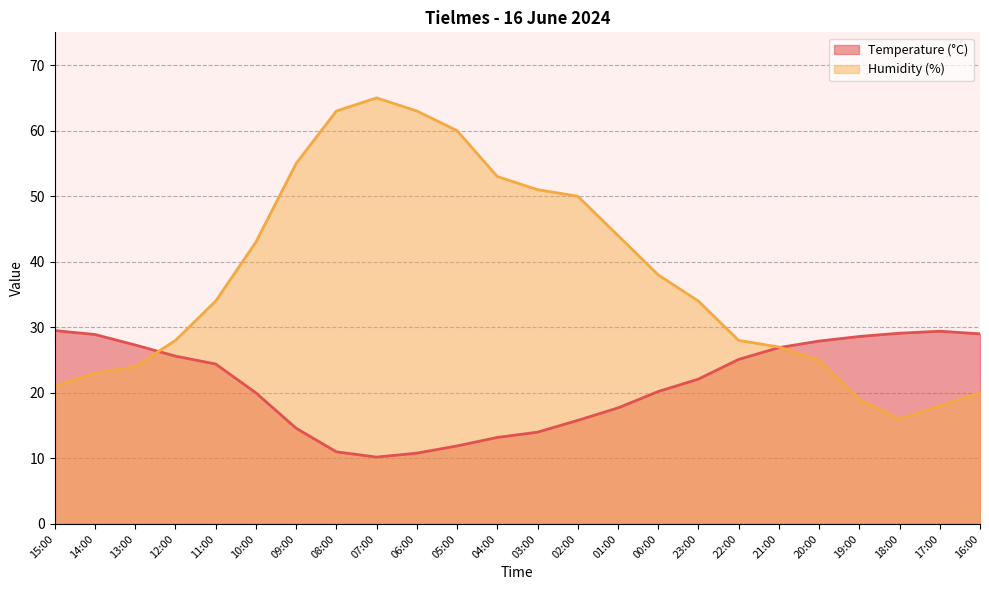

Which series changed the most between 13:00 and 16:00?

Humidity (%)